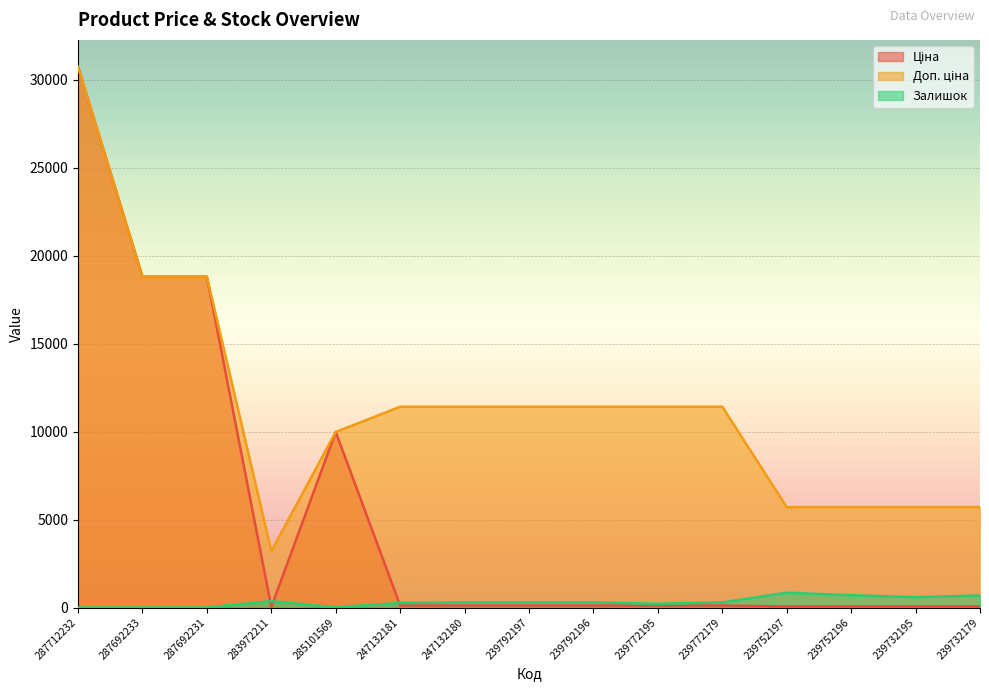

True or false: Доп. ціна and Залишок intersect in this chart.

False